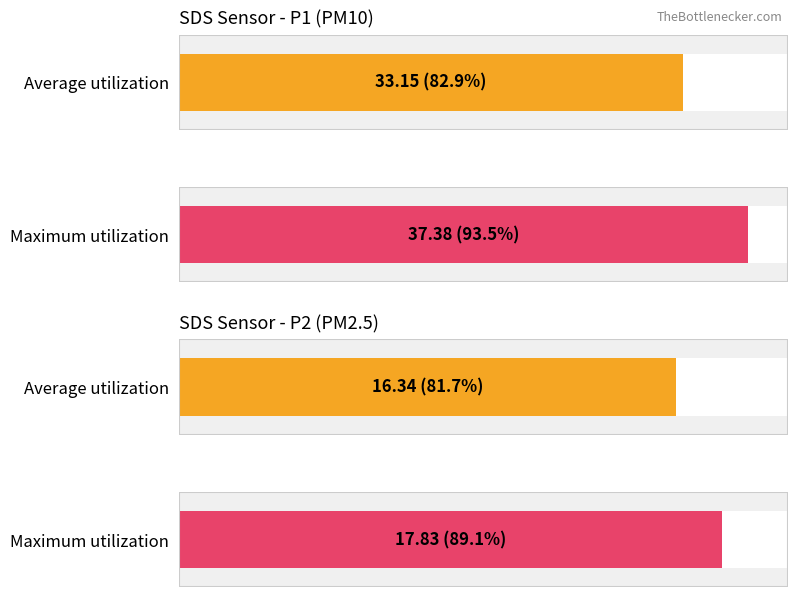

The value of SDS_P1 at 00:55 is 7.3. True or false?

False